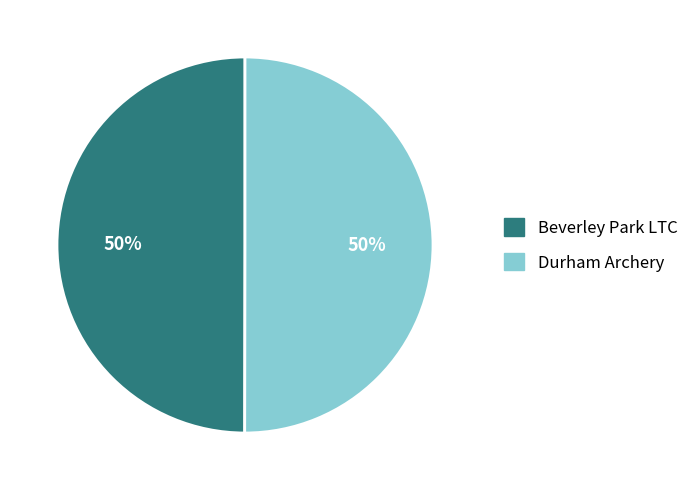

What is the ratio of the value at Durham Archery to the value at Beverley Park LTC?

1.0